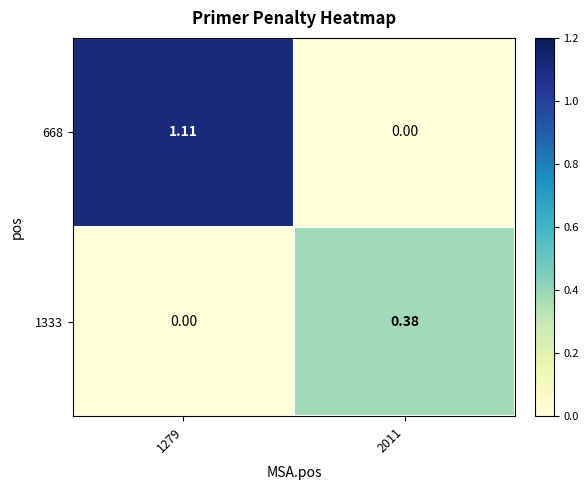

Is the value of 1333 at 2011 greater than the value of 668 at 2011?

Yes